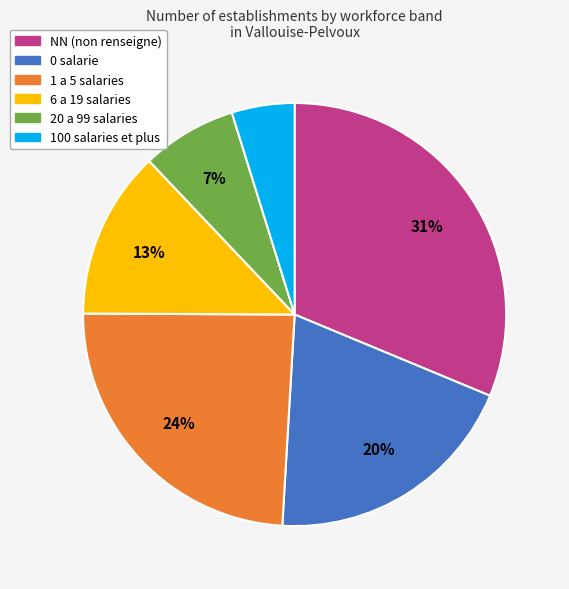

To the nearest percent, what is the average slice percentage?

17%